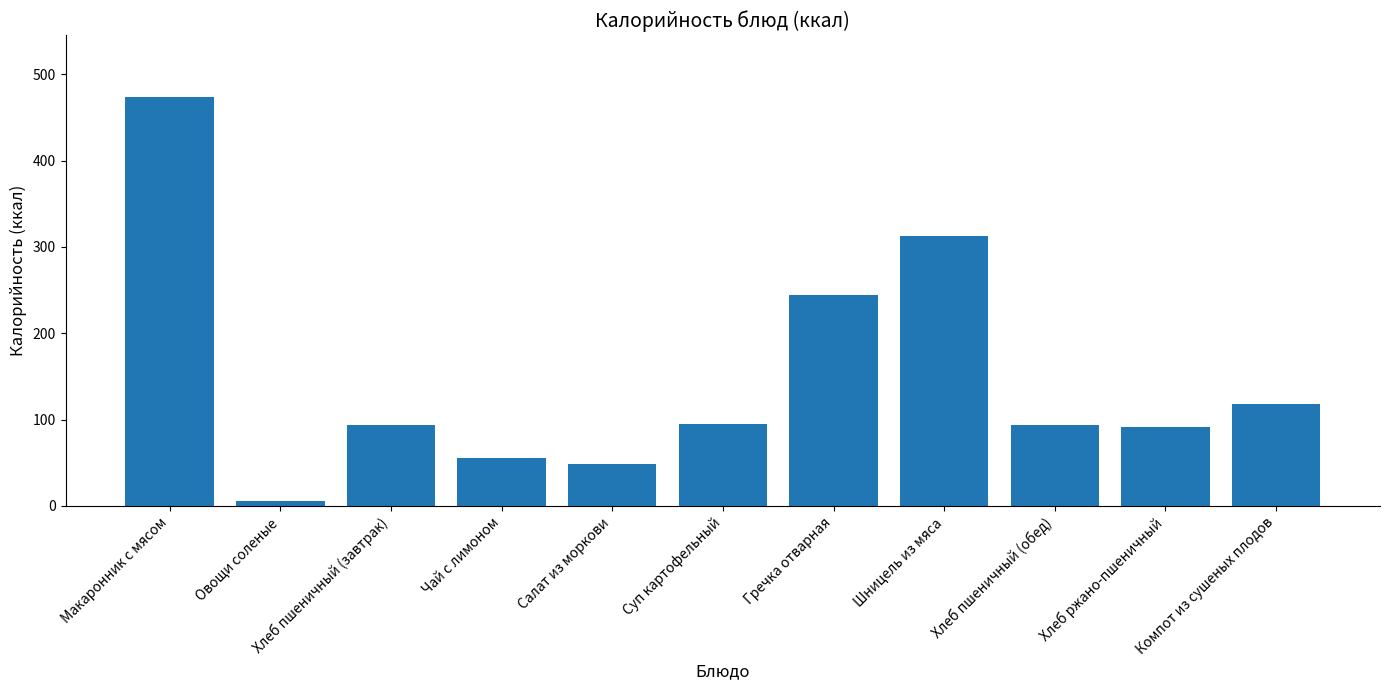

How many data points are less than 93?

4